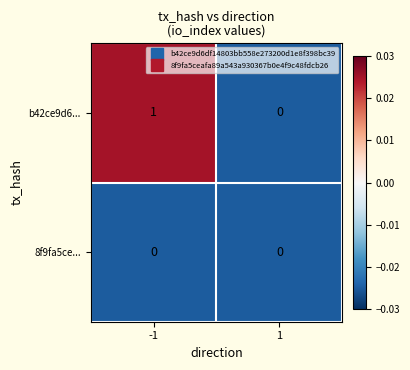

True or false: b42ce9d6... has a value of 0 at 1.

True